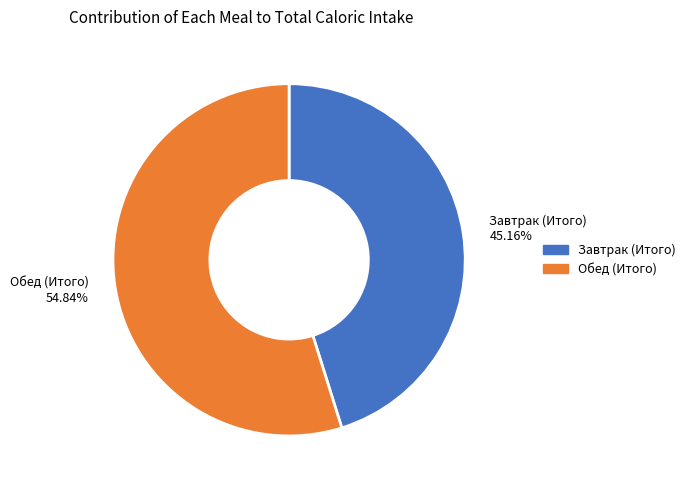

What percentage is the Обед (Итого) slice, to the nearest percent?

55%